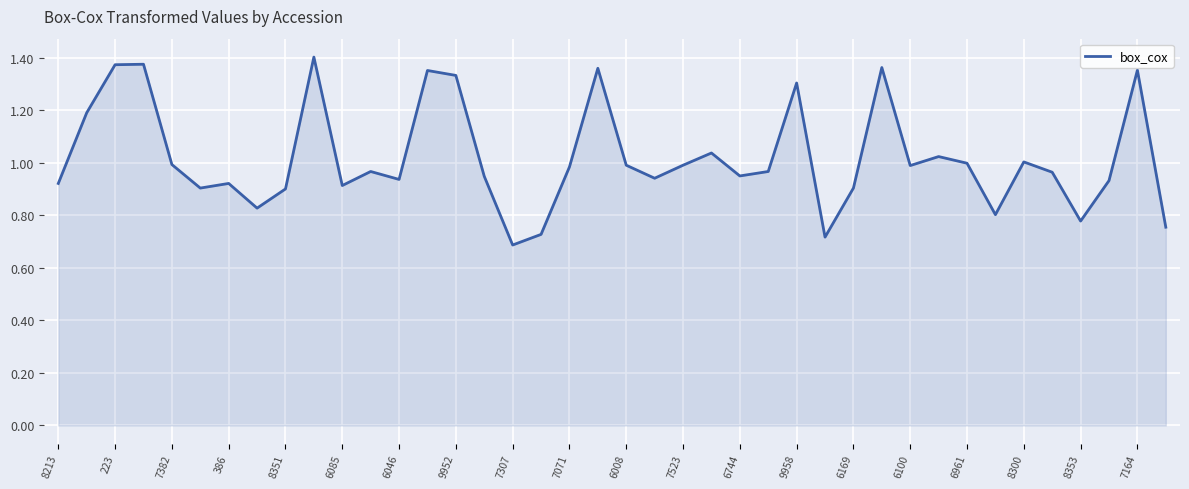

How many lines are shown in the chart?

1